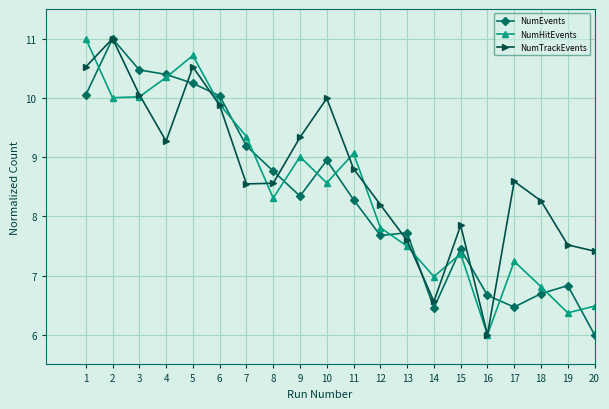

Which category has the lowest value in the NumHitEvents series?

16